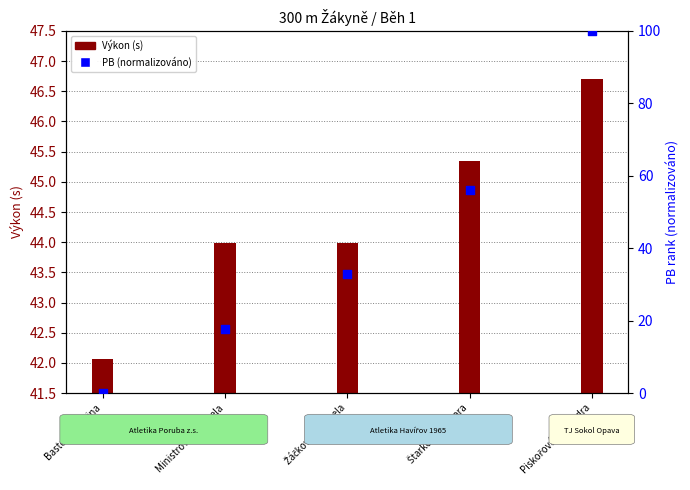

Which has a higher value, Žáčková Michaela or Ministrová Michaela?

Žáčková Michaela